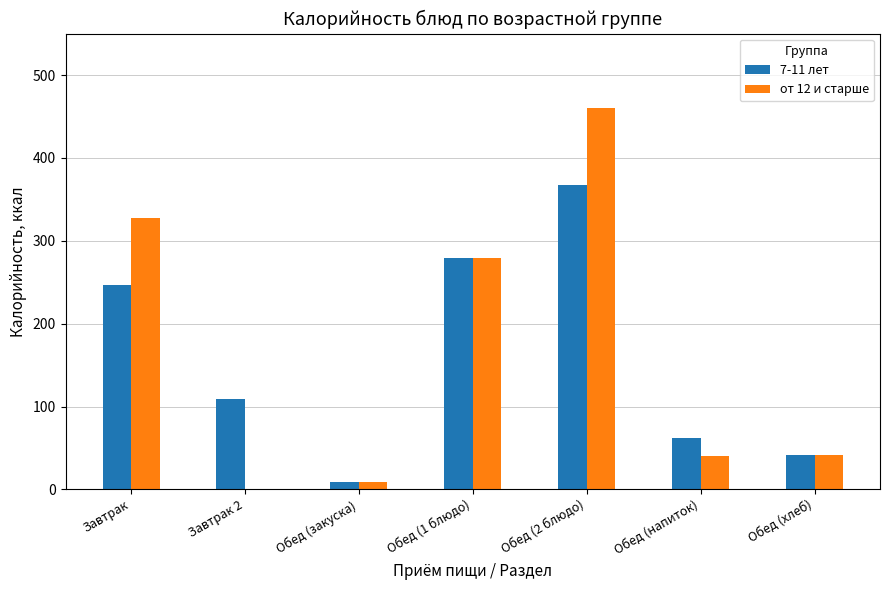

Count the number of categories in the chart.

7